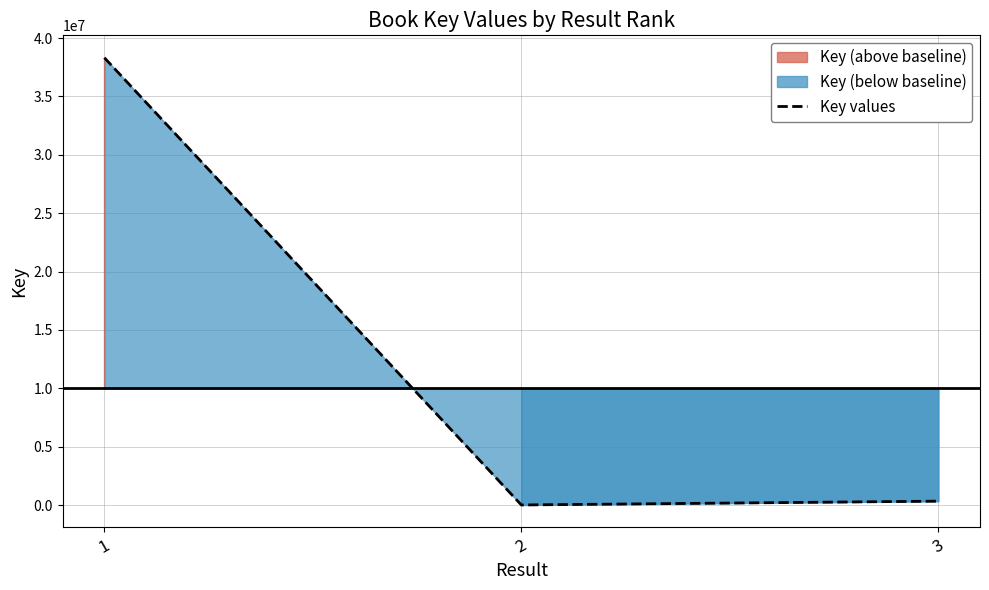

What is the difference between the values at 1 and 3?

37991080